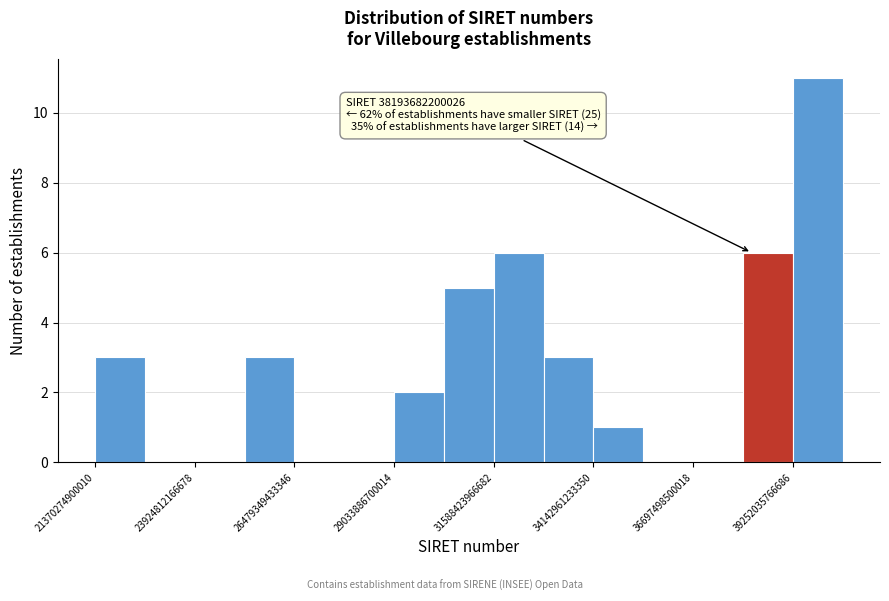

Around what value on the x-axis is the tallest bar? Give the approximate position of its centre, as read against the axis.

40000000000000